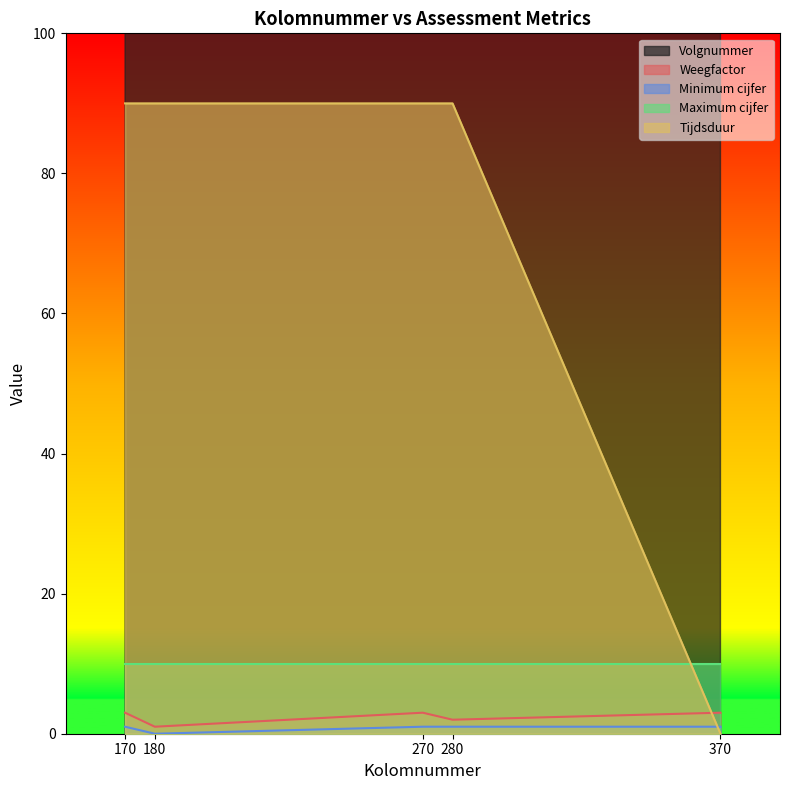

In Weegfactor, how many points are higher than both neighbors (excluding endpoints)?

1